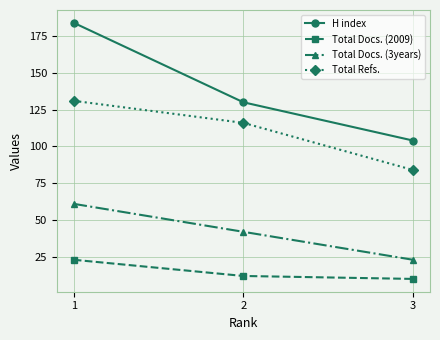

What is the value of the Total Docs. (3years) point at the 3rd from the left?

23